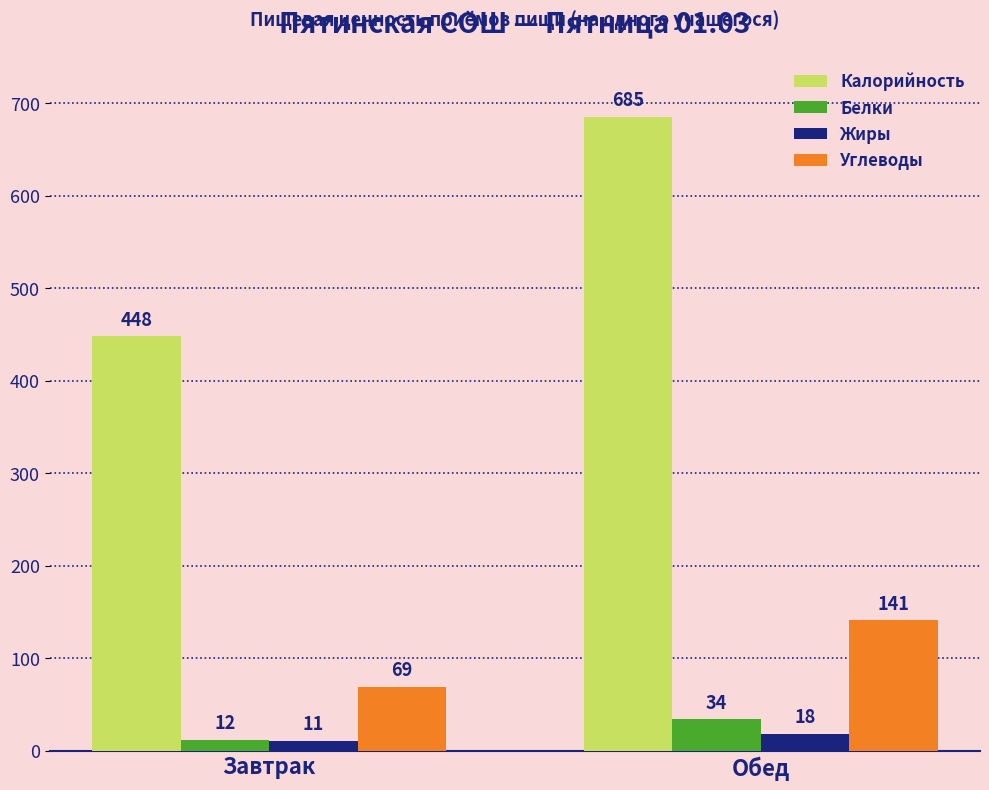

How many distinct data groups are displayed?

4